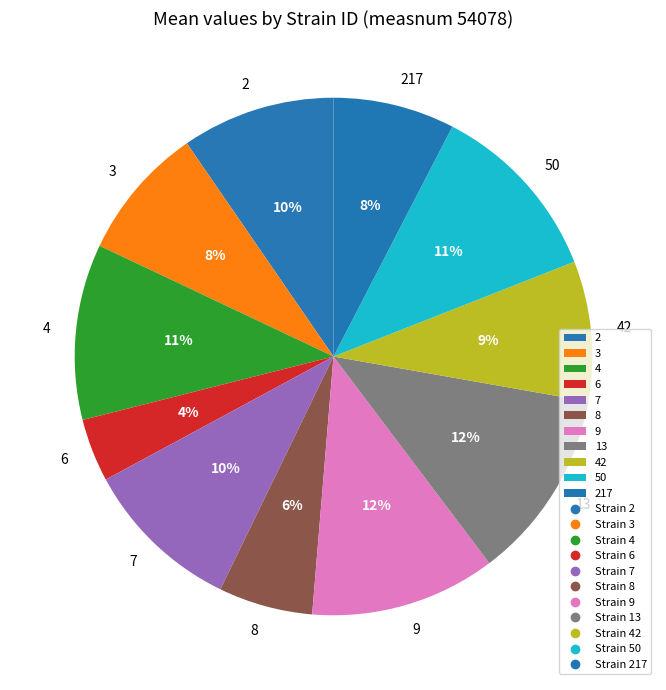

To the nearest percent, what is the difference between the largest and smallest slice percentages?

8%